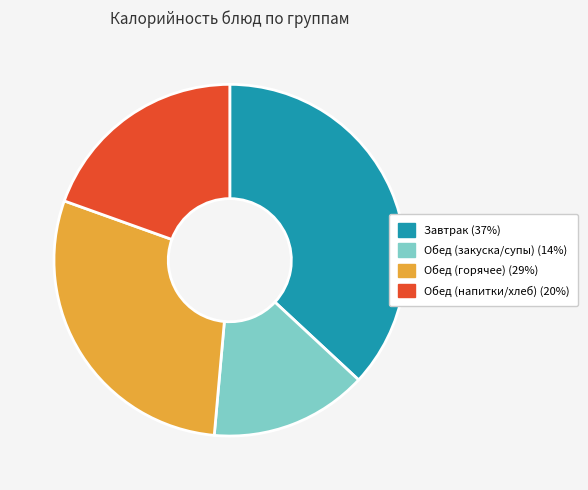

Does any single category account for the majority?

No